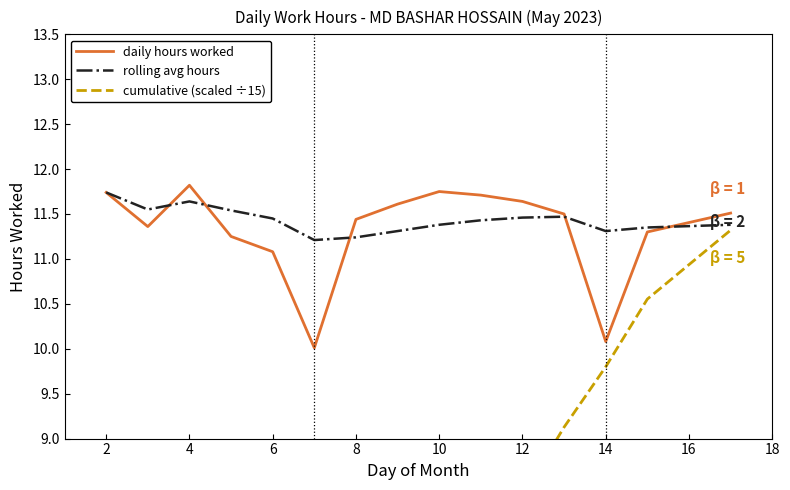

What is the minimum value for daily hours worked?

10.0